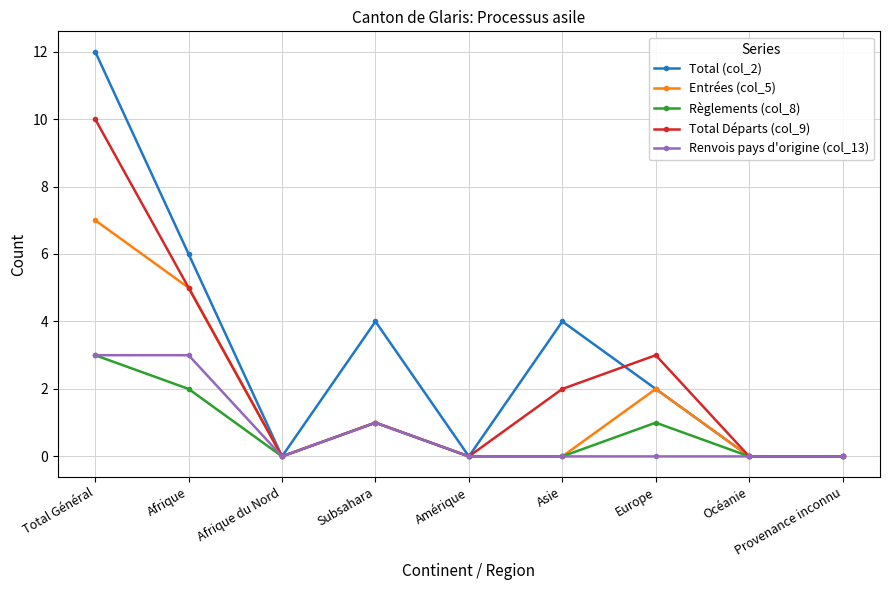

What is the difference between the highest and lowest values at Asie?

4